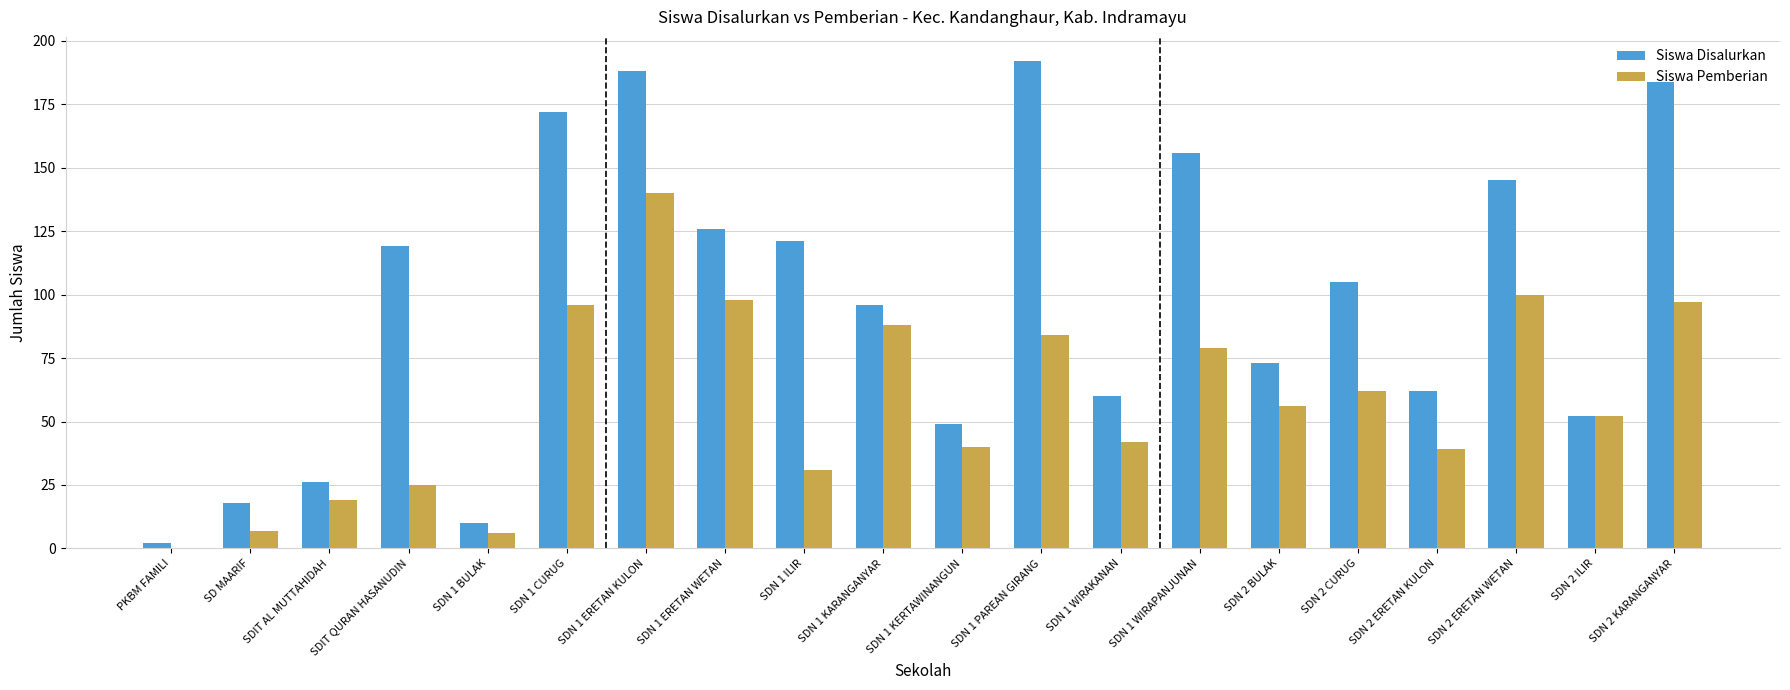

Is the value of Siswa Disalurkan at SDN 1 ERETAN WETAN greater than the value of Siswa Pemberian at SDN 1 WIRAPANJUNAN?

Yes